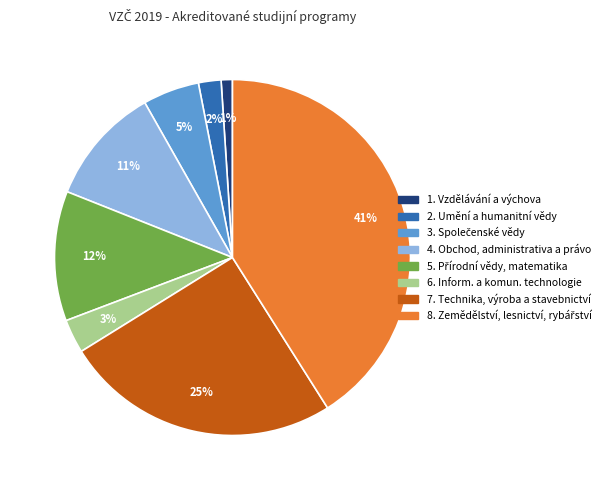

Does any single category account for the majority?

No